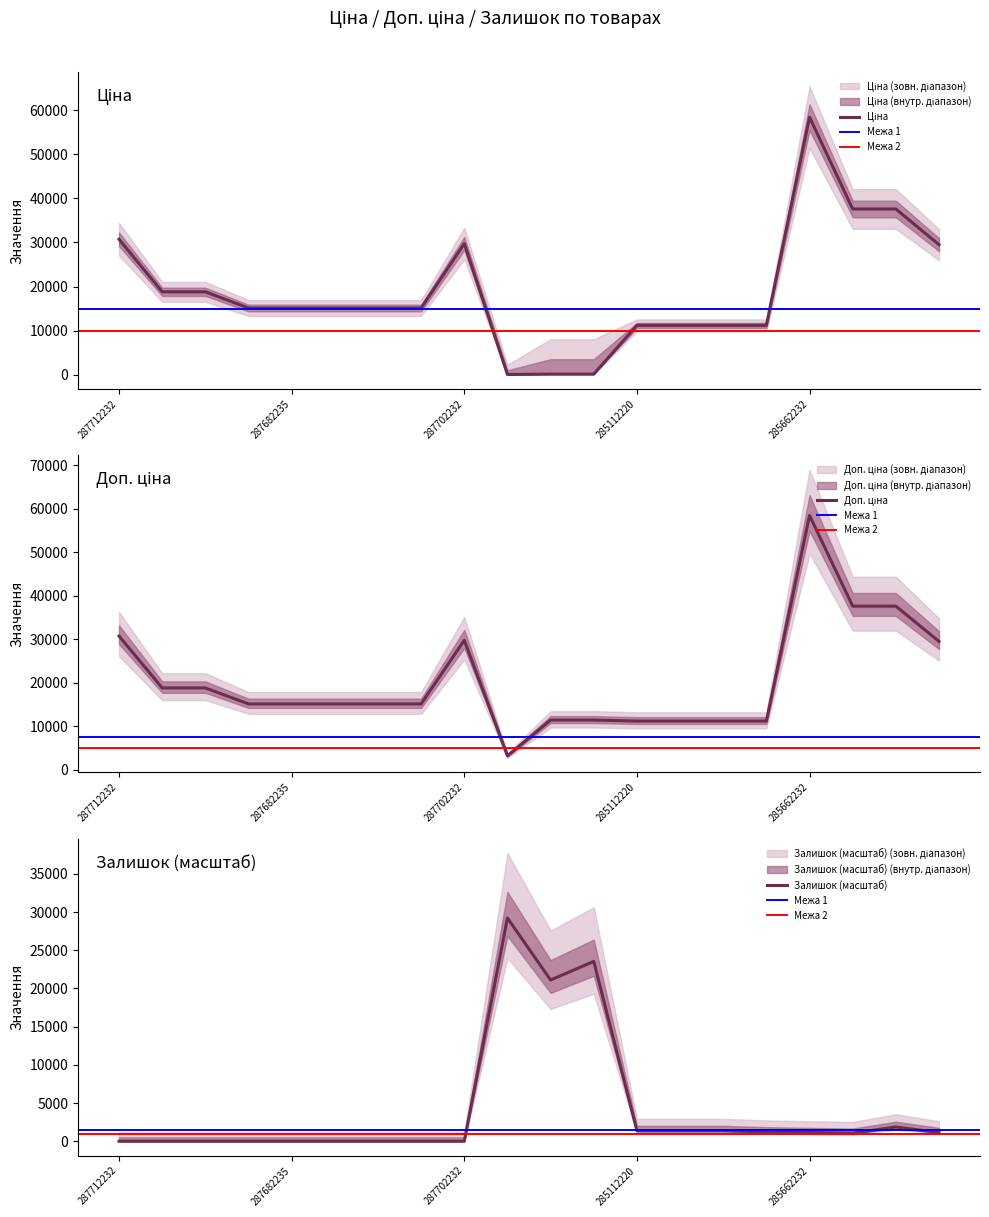

Reading left to right, what are all the values shown in this chart?

Ціна: 287712232=30717.1	287692233=18796.8	287692231=18796.8	287682236=15120.0	287682235=15120.0	287682234=15120.0	287682233=15120.0	287682231=15120.0	287702232=29747.2	283972211=32.0	247132181=114.1	247132180=114.1	285112220=11188.2	285112217=11188.2	285111961=11188.2	285111912=11188.2	285662232=58426.5	285652233=37593.6	285652231=37593.6	285642236=29491.5
Доп. ціна: 287712232=30717.1	287692233=18796.8	287692231=18796.8	287682236=15120.0	287682235=15120.0	287682234=15120.0	287682233=15120.0	287682231=15120.0	287702232=29747.2	283972211=3205.0	247132181=11410.0	247132180=11410.0	285112220=11188.2	285112217=11188.2	285111961=11188.2	285111912=11188.2	285662232=58426.5	285652233=37593.6	285652231=37593.6	285642236=29491.5
Залишок: 287712232=0.0	287692233=0.0	287692231=0.0	287682236=0.0	287682235=0.0	287682234=0.0	287682233=0.0	287682231=0.0	287702232=0.0	283972211=29213.3	247132181=21098.5	247132180=23532.9	285112220=1379.5	285112217=1379.5	285111961=1379.5	285111912=1217.2	285662232=1136.1	285652233=1054.9	285652231=1866.4	285642236=1136.1